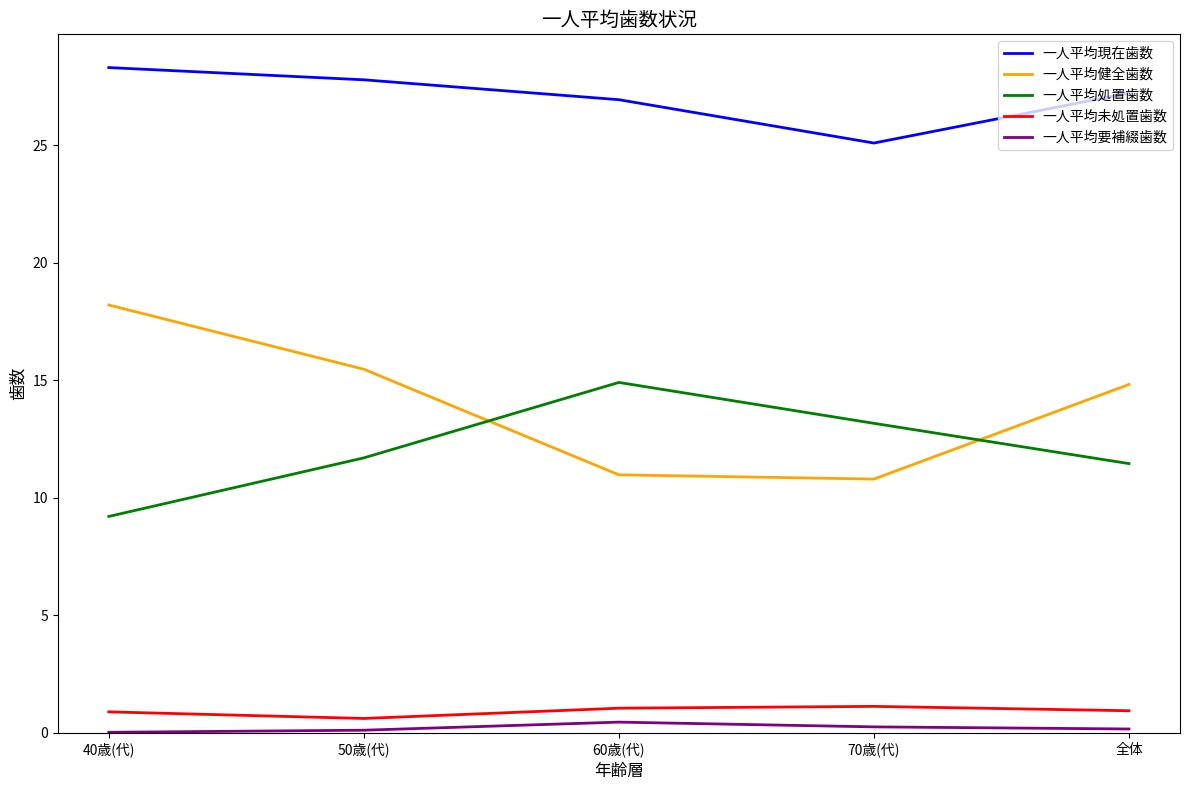

Between 40歳(代) and 60歳(代), which series saw the biggest shift?

一人平均健全歯数